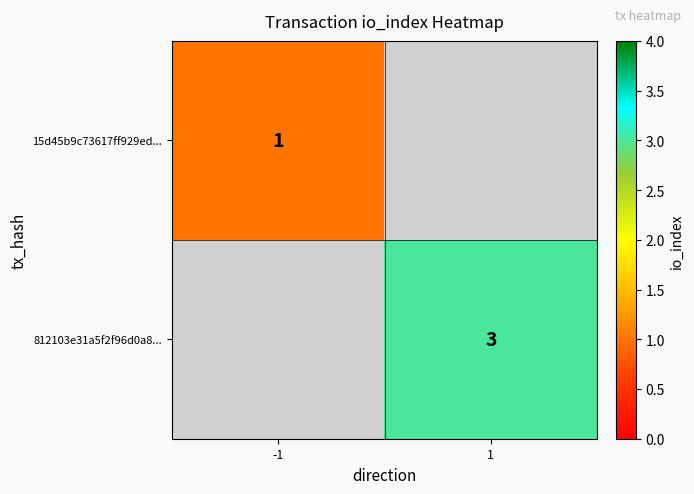

The value of 15d45b9c73617ff929ed... at -1 is 1. True or false?

True